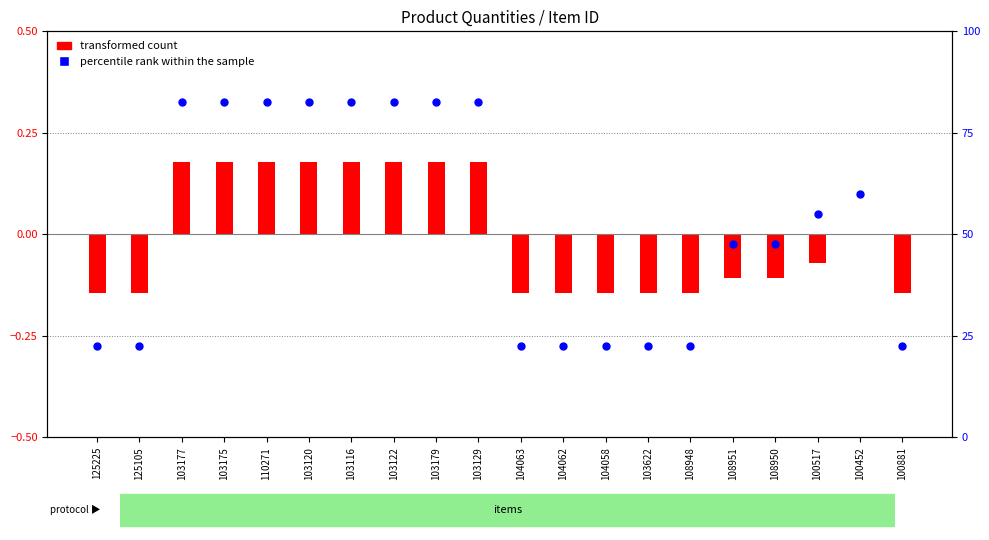

Which has a higher value, 100517 or 108950?

100517